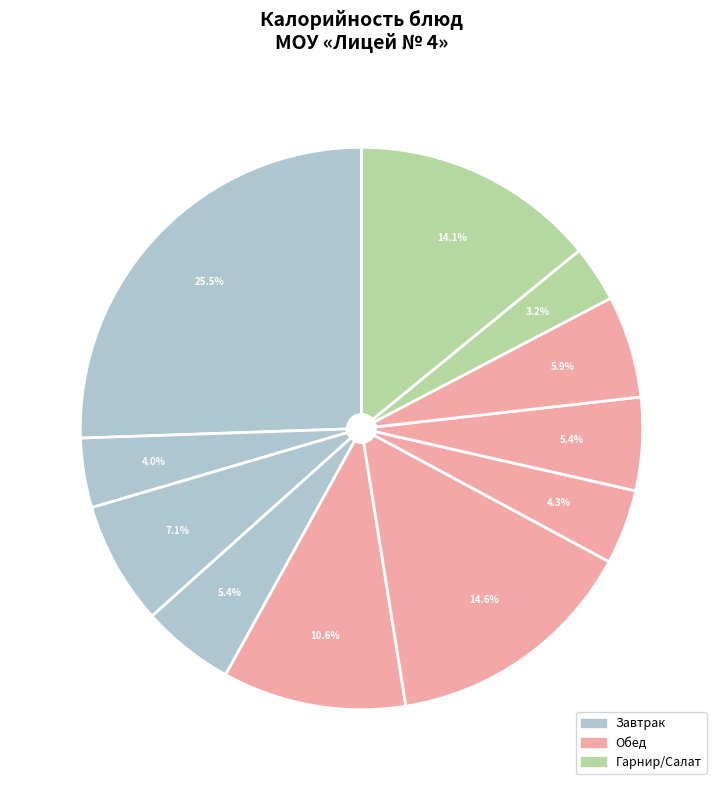

To the nearest percent, what is the difference between the largest and smallest slice percentages?

22%